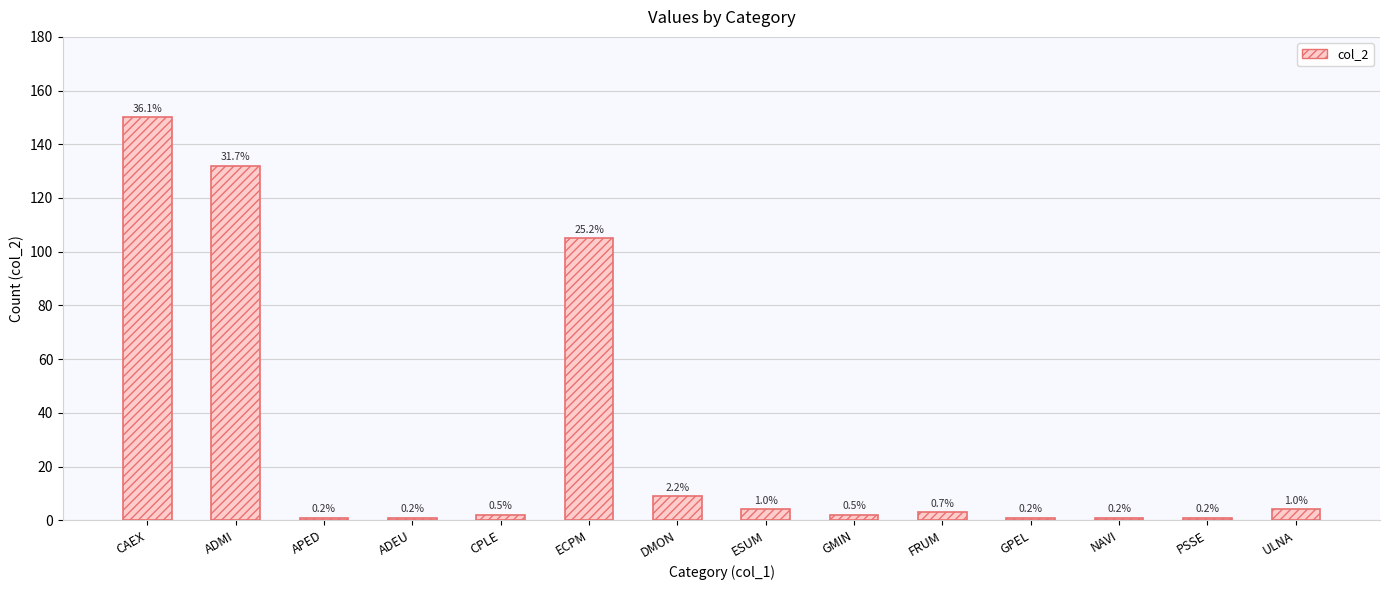

Rank the categories by value from highest to lowest.

CAEX, ADMI, ECPM, DMON, ESUM, ULNA, FRUM, CPLE, GMIN, APED, ADEU, GPEL, NAVI, PSSE